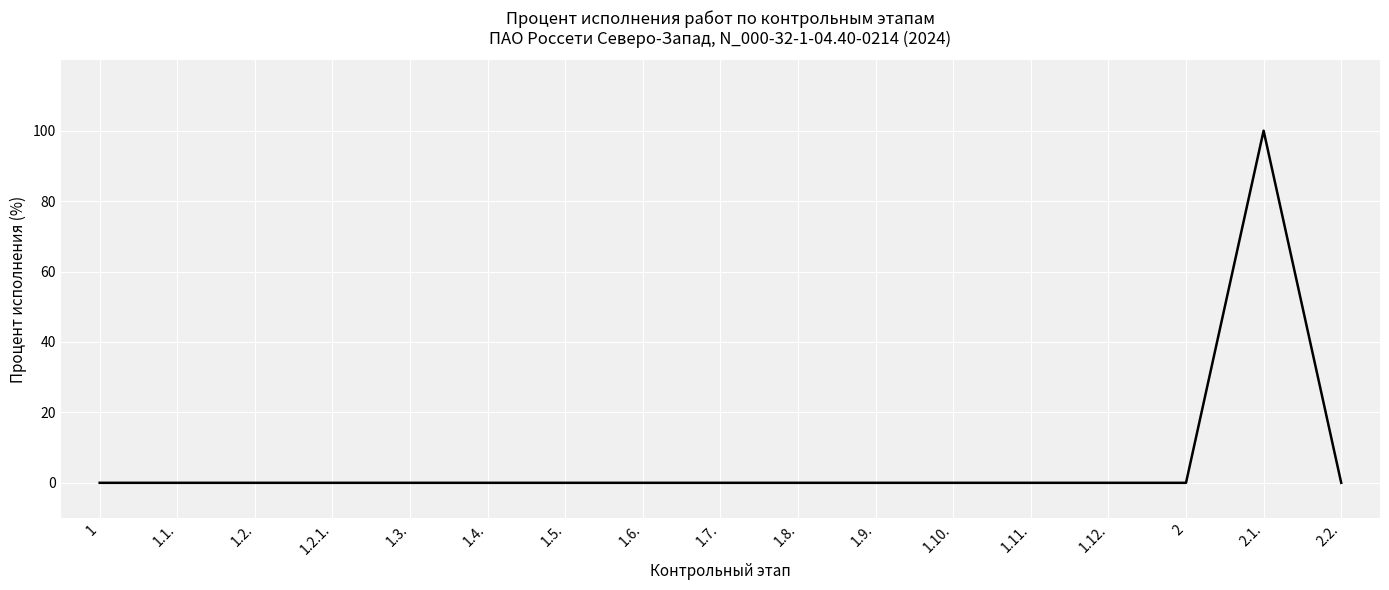

True or false: the data shows -44 at 1.6..

False